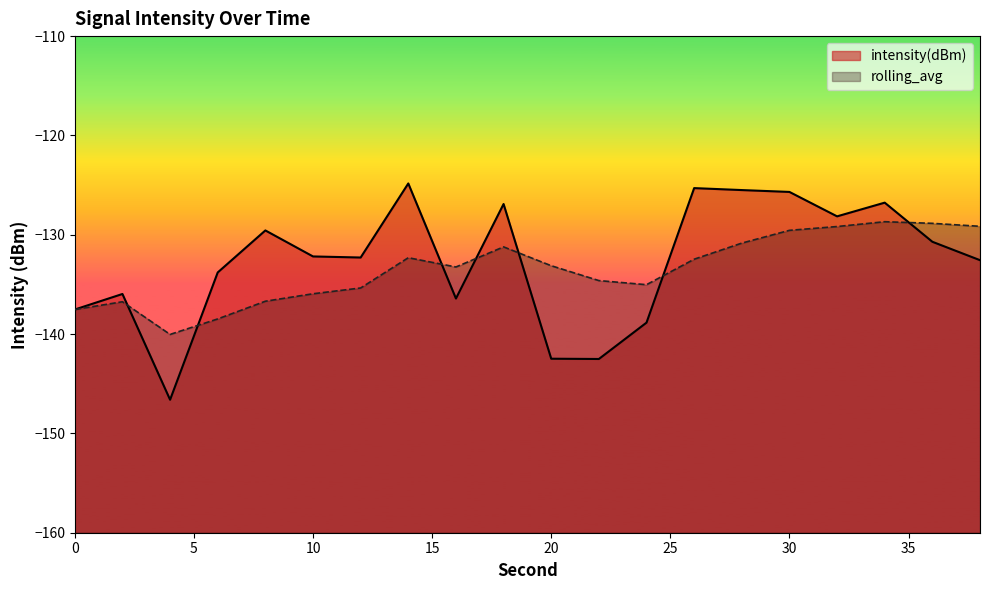

What is the difference between the second highest and minimum values in the intensity(dBm) series?

21.3